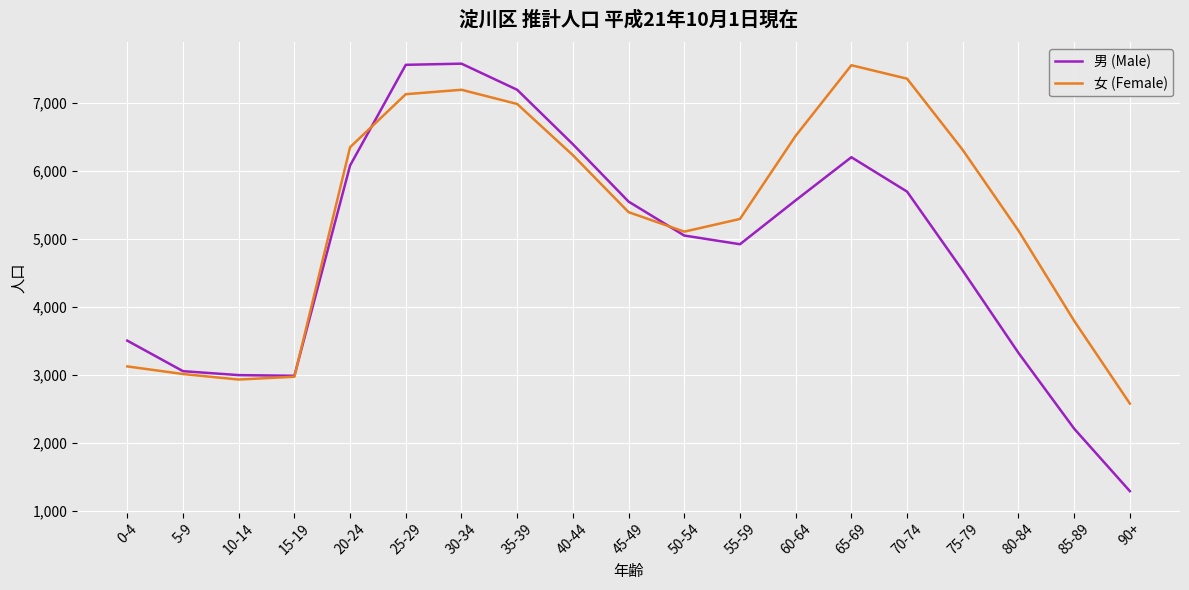

How many values in the 女 (Female) series are below 5389?

9